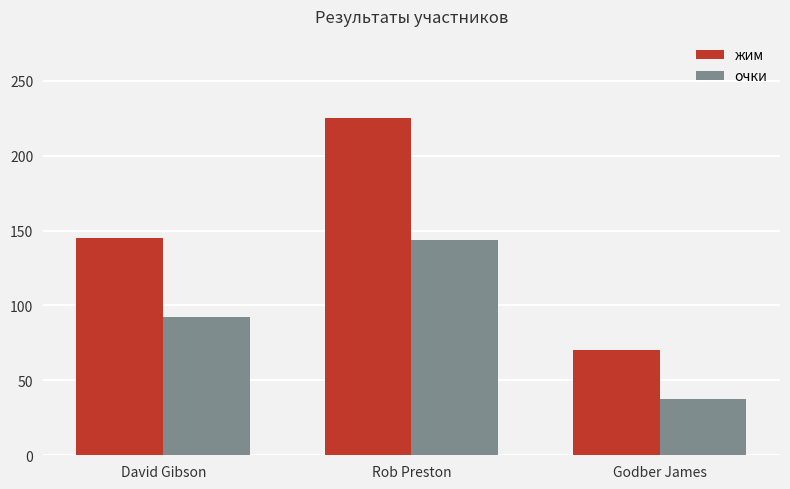

What is the difference between the highest and lowest values at Rob Preston?

81.2